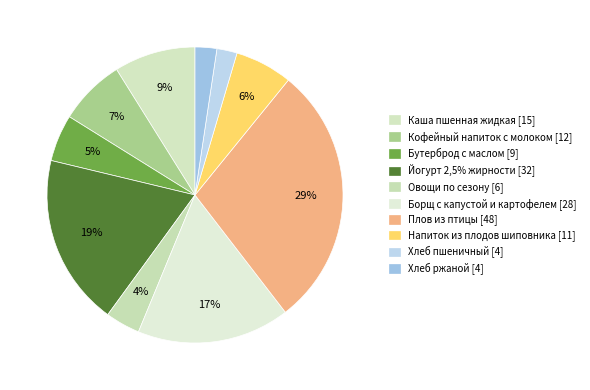

True or false: Овощи по сезону accounts for 4% of the total.

True